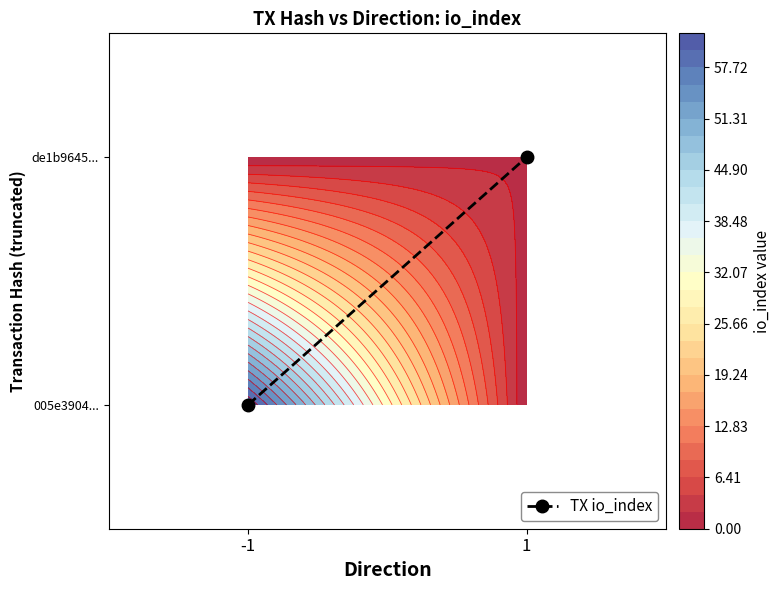

List the labels in order of value, smallest first.

-1, 1